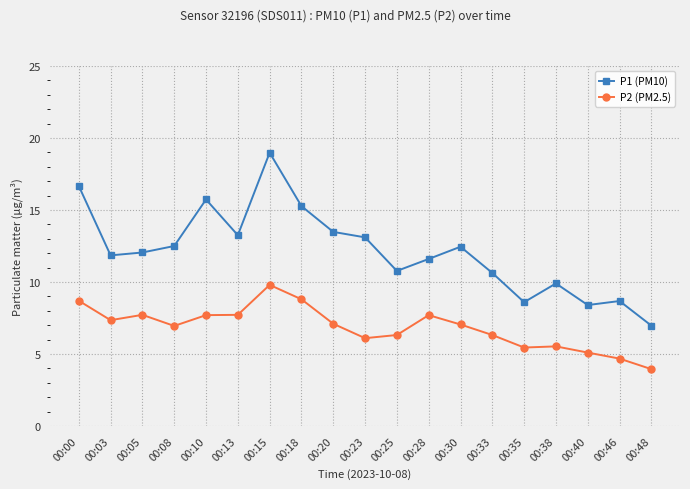

True or false: P1 (PM10) and P2 (PM2.5) cross at least once.

False